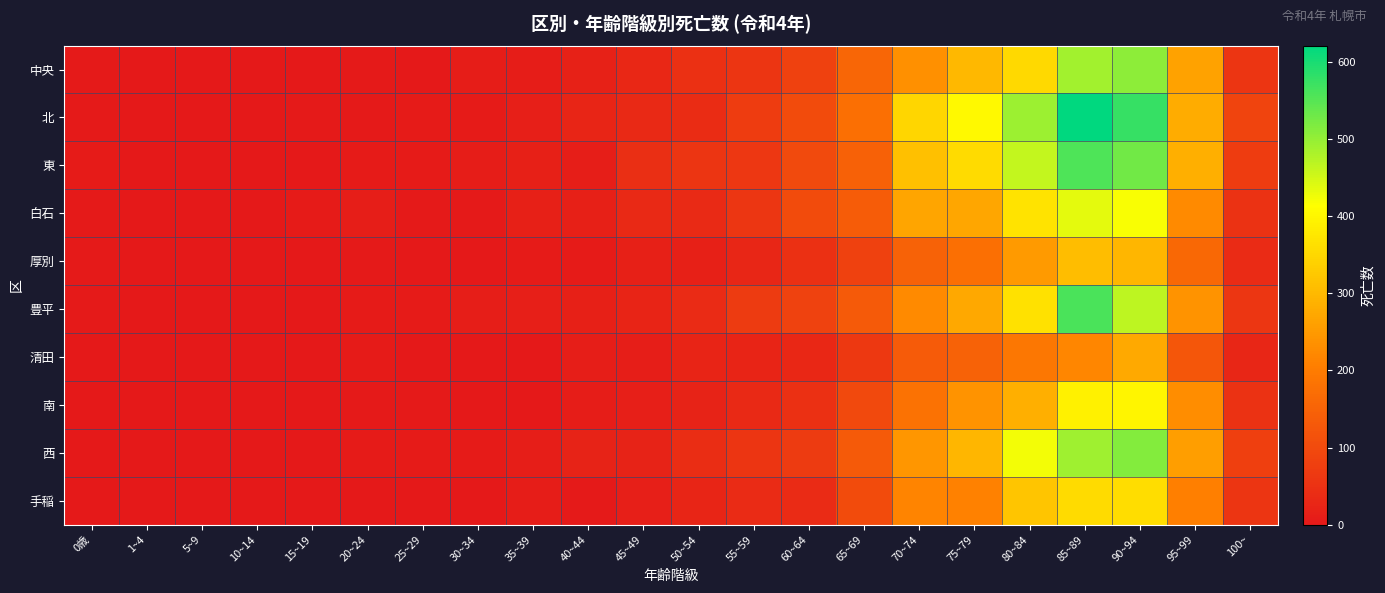

Reading right to left, list all the values displayed in this chart.

中央: 100~=57	95~99=263	90~94=505	85~89=489	80~84=353	75~79=299	70~74=233	65~69=156	60~64=82	55~59=58	50~54=48	45~49=30	40~44=17	35~39=8	30~34=9	25~29=2	20~24=4	15~19=2	10~14=1	5~9=1	1~4=2	0歳=3
北: 100~=88	95~99=280	90~94=576	85~89=621	80~84=494	75~79=405	70~74=347	65~69=175	60~64=104	55~59=71	50~54=41	45~49=32	40~44=25	35~39=14	30~34=6	25~29=7	20~24=4	15~19=4	10~14=1	5~9=1	1~4=0	0歳=4
東: 100~=71	95~99=285	90~94=528	85~89=556	80~84=463	75~79=356	70~74=311	65~69=147	60~64=100	55~59=61	50~54=57	45~49=45	40~44=11	35~39=16	30~34=9	25~29=6	20~24=6	15~19=2	10~14=2	5~9=0	1~4=1	0歳=5
白石: 100~=53	95~99=224	90~94=418	85~89=435	80~84=371	75~79=271	70~74=267	65~69=136	60~64=102	55~59=59	50~54=35	45~49=33	40~44=15	35~39=15	30~34=4	25~29=4	20~24=11	15~19=5	10~14=0	5~9=0	1~4=1	0歳=4
厚別: 100~=38	95~99=162	90~94=298	85~89=306	80~84=250	75~79=177	70~74=150	65~69=82	60~64=47	55~59=27	50~54=15	45~49=16	40~44=6	35~39=6	30~34=2	25~29=2	20~24=3	15~19=2	10~14=0	5~9=0	1~4=1	0歳=4
豊平: 100~=59	95~99=238	90~94=466	85~89=560	80~84=365	75~79=272	70~74=225	65~69=131	60~64=83	55~59=68	50~54=38	45~49=24	40~44=16	35~39=14	30~34=11	25~29=7	20~24=7	15~19=1	10~14=2	5~9=2	1~4=0	0歳=3
清田: 100~=28	95~99=126	90~94=276	85~89=220	80~84=191	75~79=150	70~74=135	65~69=65	60~64=31	55~59=23	50~54=22	45~49=10	40~44=11	35~39=0	30~34=1	25~29=1	20~24=5	15~19=1	10~14=0	5~9=0	1~4=0	0歳=1
南: 100~=51	95~99=230	90~94=400	85~89=391	80~84=286	75~79=239	70~74=181	65~69=98	60~64=47	55~59=33	50~54=21	45~49=14	40~44=8	35~39=2	30~34=2	25~29=3	20~24=4	15~19=2	10~14=1	5~9=0	1~4=1	0歳=0
西: 100~=78	95~99=258	90~94=512	85~89=491	80~84=424	75~79=298	70~74=243	65~69=131	60~64=68	55~59=56	50~54=42	45~49=20	40~44=21	35~39=12	30~34=7	25~29=5	20~24=6	15~19=1	10~14=1	5~9=1	1~4=2	0歳=2
手稲: 100~=56	95~99=207	90~94=360	85~89=356	80~84=321	75~79=209	70~74=214	65~69=102	60~64=38	55~59=37	50~54=26	45~49=14	40~44=4	35~39=9	30~34=2	25~29=2	20~24=1	15~19=2	10~14=2	5~9=0	1~4=0	0歳=1